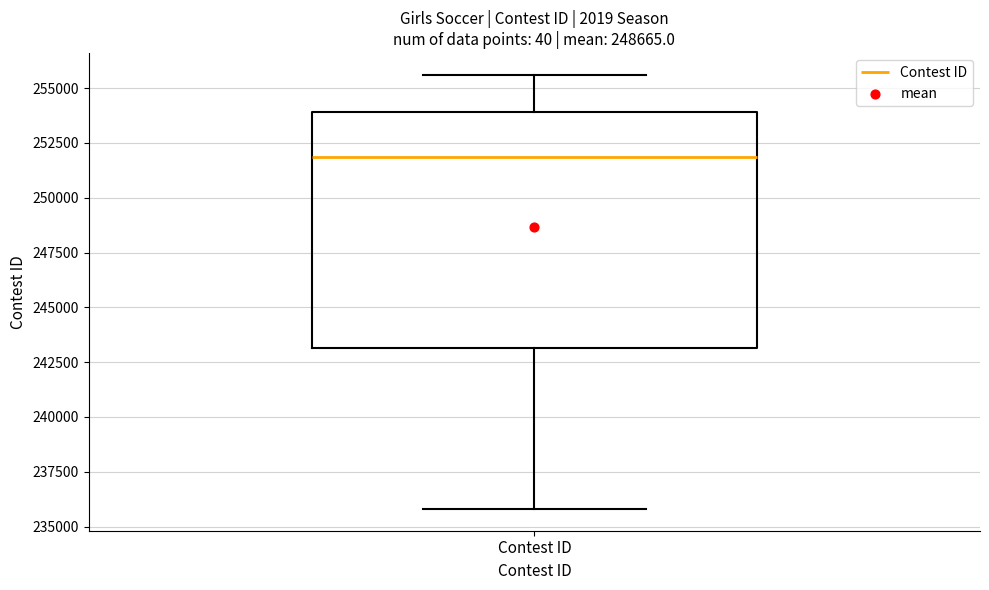

Where does the median line of the box for Contest ID sit on the y-axis? The values are not printed on the chart, so give them approximately, as read against the axis.

252000